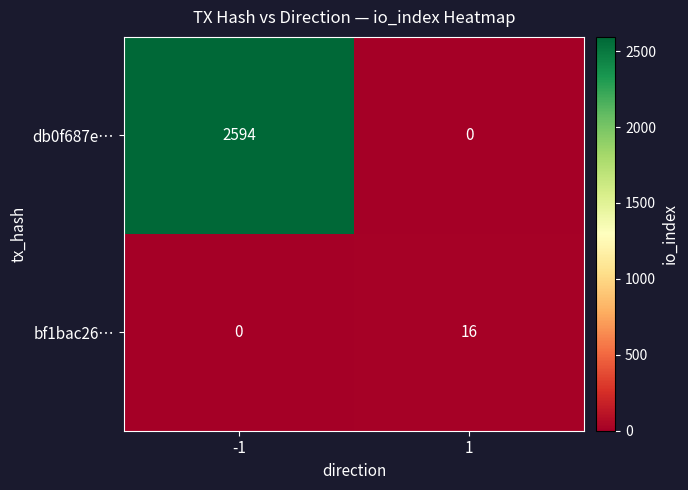

At -1, list the series in order from largest to smallest.

db0f687e…, bf1bac26…